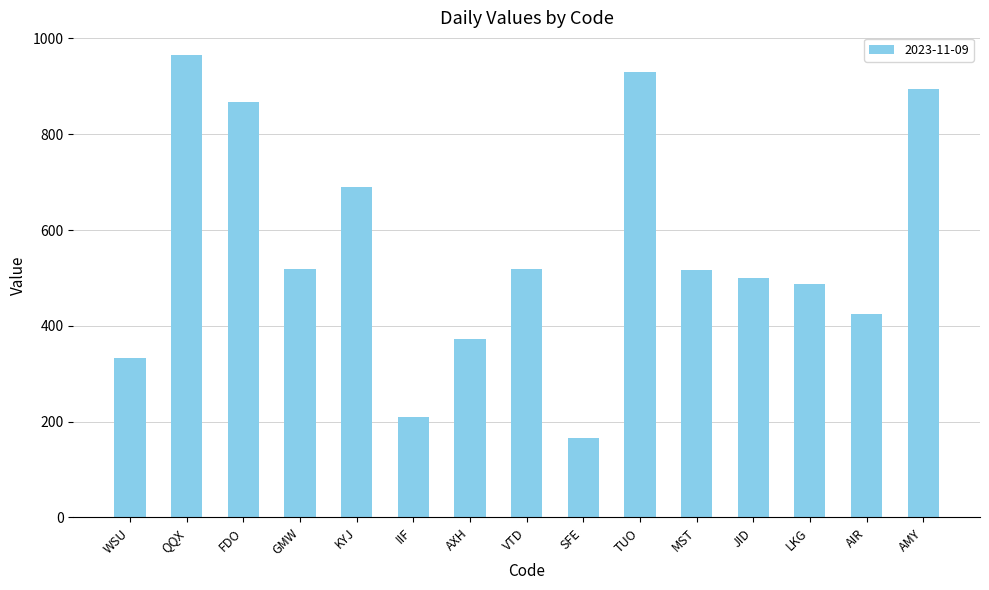

The value at AIR is 425.1. True or false?

True